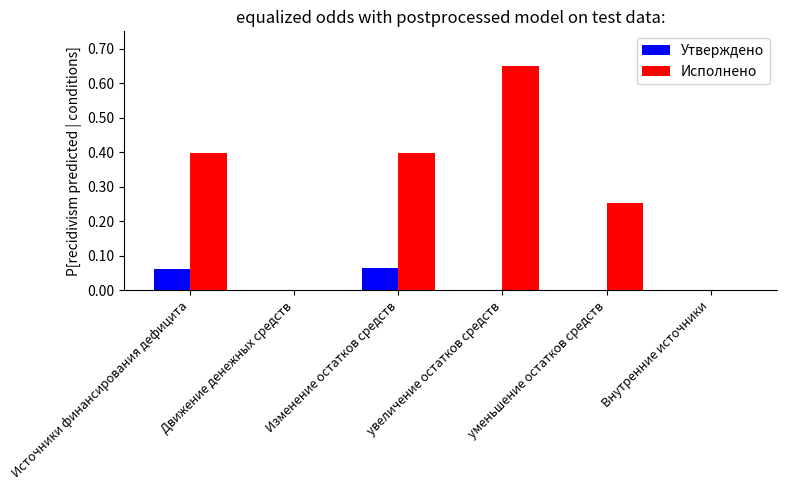

Is the value of Утверждено at уменьшение остатков средств greater than the value of Исполнено at увеличение остатков средств?

No